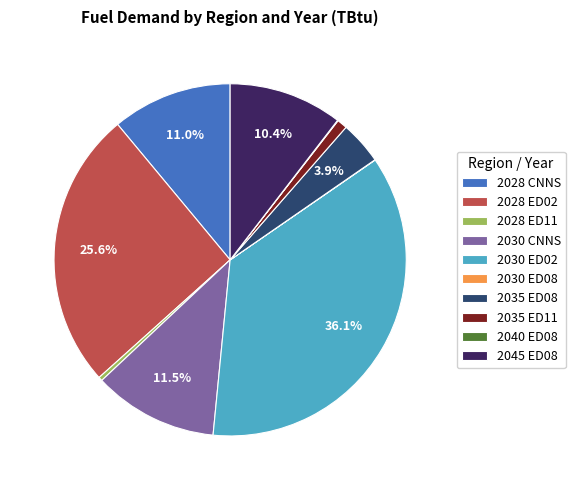

Is there any slice that represents more than half of the pie?

No